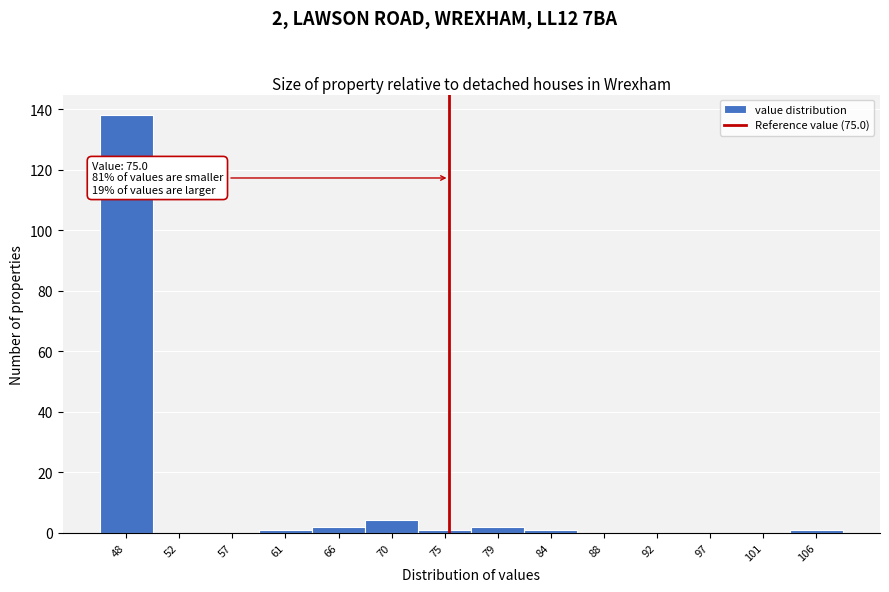

Which range on the x-axis has the tallest bar?

45.5 to 50.0